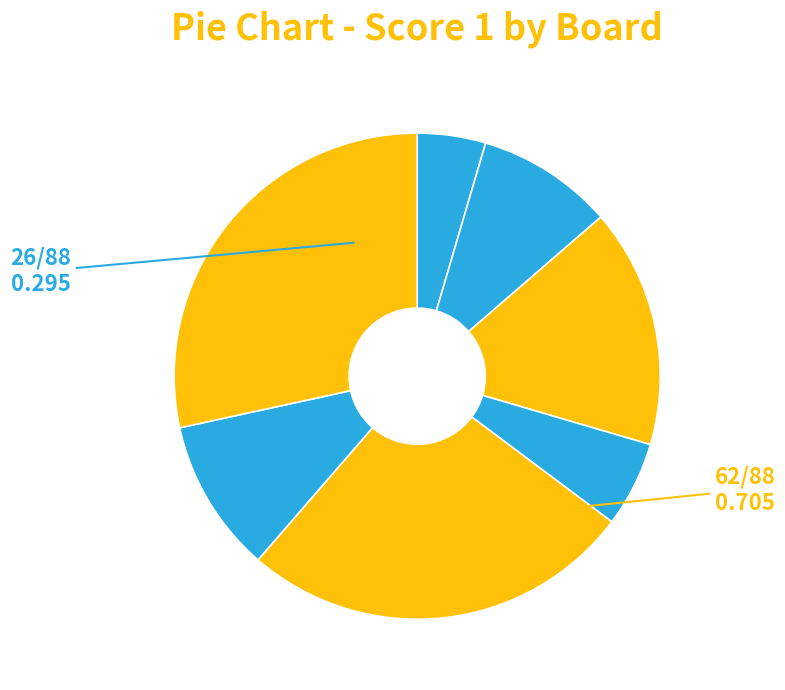

Rank the categories by value from lowest to highest.

5, 6, 1, 4, 2, 8, 3, 7, 9